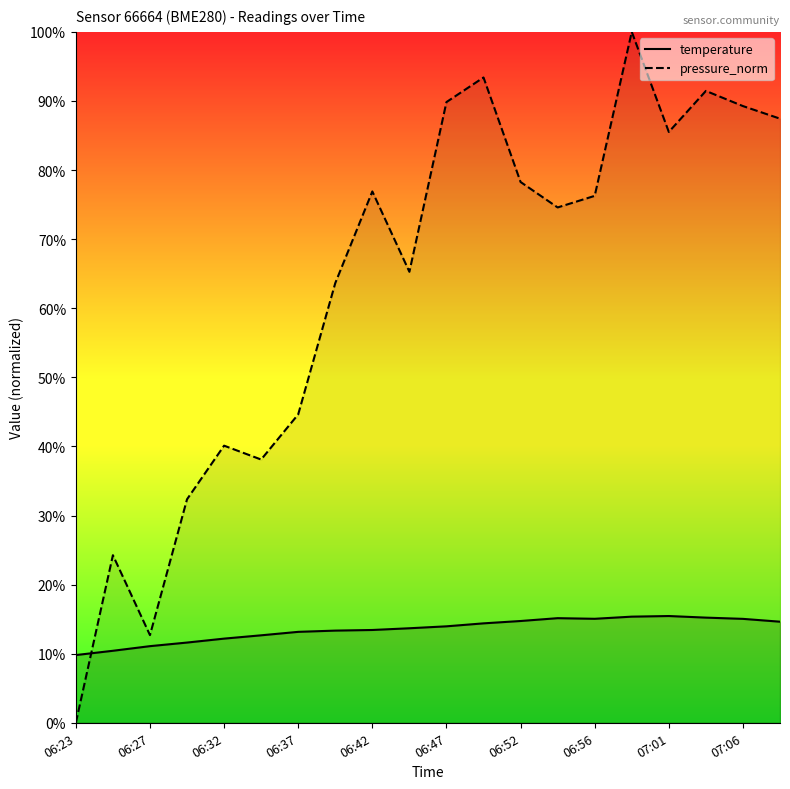

Reading left to right, list all the values displayed in this chart.

temperature: 06:23=9.8	06:25=10.4	06:27=11.1	06:30=11.6	06:32=12.2	06:35=12.7	06:37=13.2	06:39=13.3	06:42=13.4	06:44=13.7	06:47=14.0	06:49=14.4	06:52=14.7	06:54=15.1	06:56=15.1	06:59=15.4	07:01=15.4	07:04=15.2	07:06=15.0	07:09=14.6
pressure_norm: 06:23=0.0	06:25=24.3	06:27=12.7	06:30=32.3	06:32=40.1	06:35=38.1	06:37=44.6	06:39=63.6	06:42=76.9	06:44=65.3	06:47=89.8	06:49=93.4	06:52=78.3	06:54=74.6	06:56=76.3	06:59=100.0	07:01=85.5	07:04=91.5	07:06=89.3	07:09=87.4